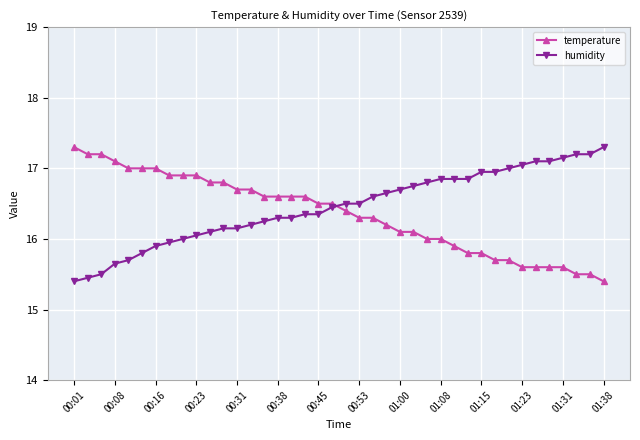

What is the minimum value shown in the chart?

15.4